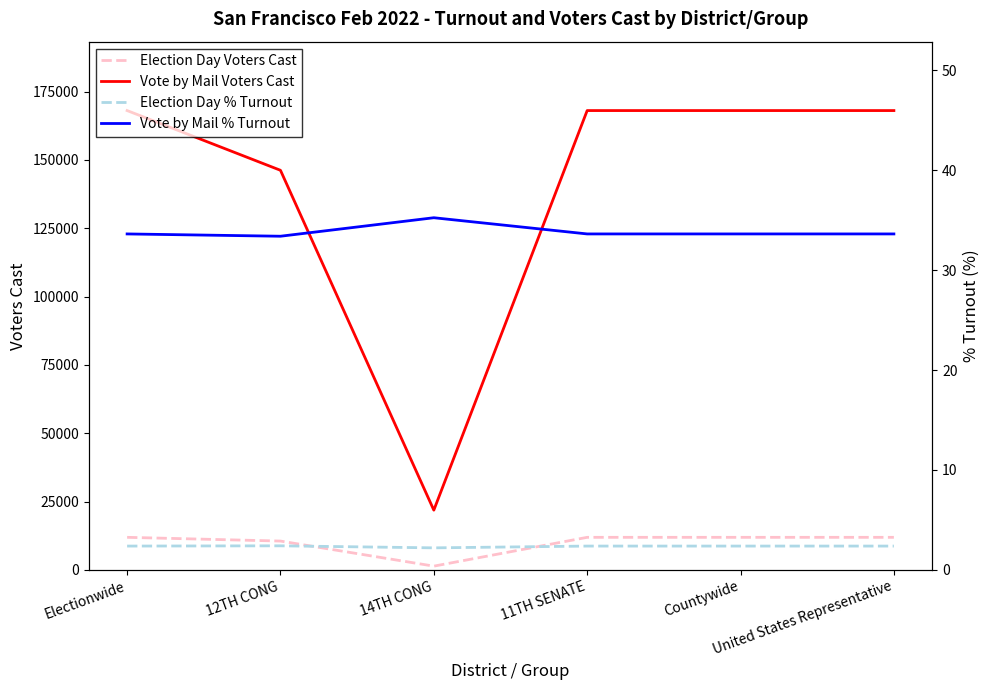

True or false: Election Day Voters Cast has more than 2 interior local peaks.

False